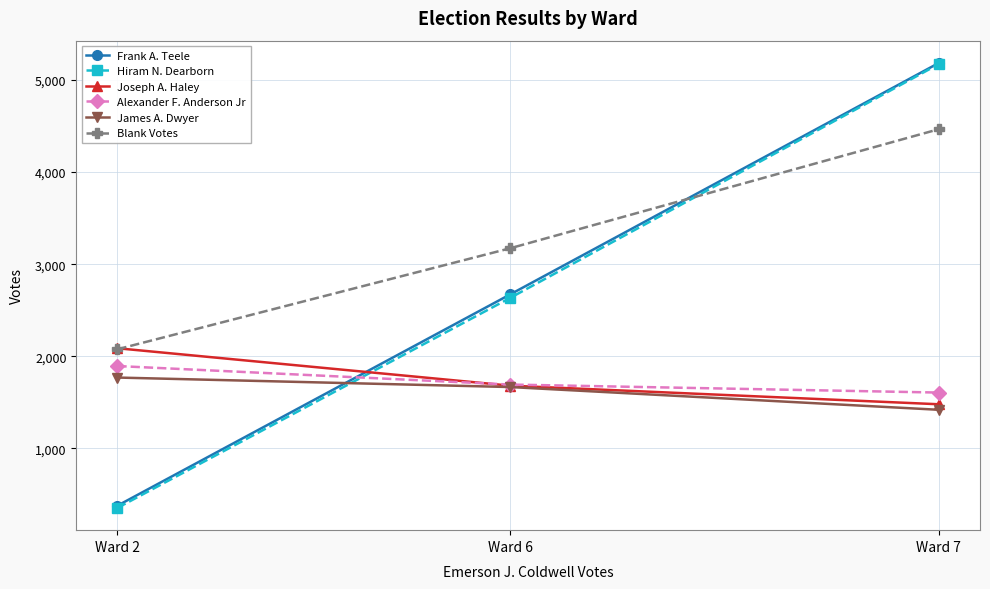

At which category is the sum across all series the highest?

Ward 7